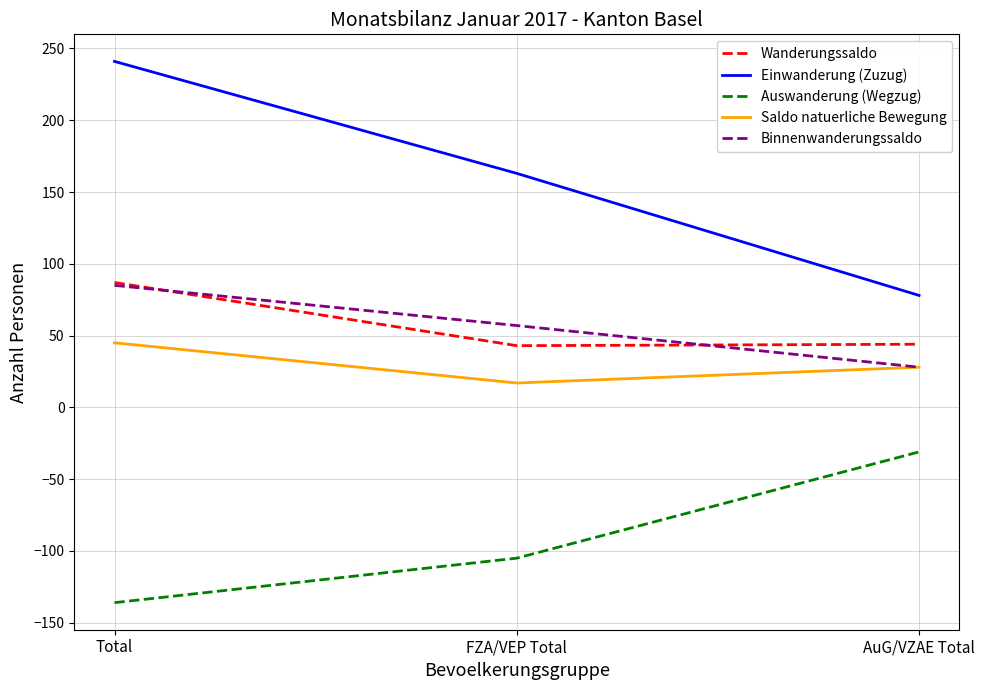

Does the chart have visible grid lines?

Yes